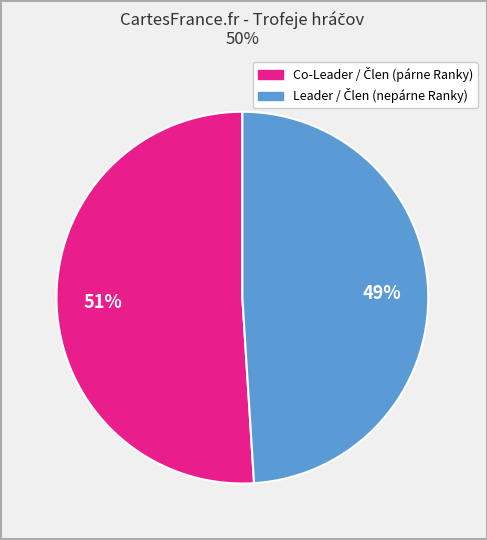

How many slices are in this pie chart?

2